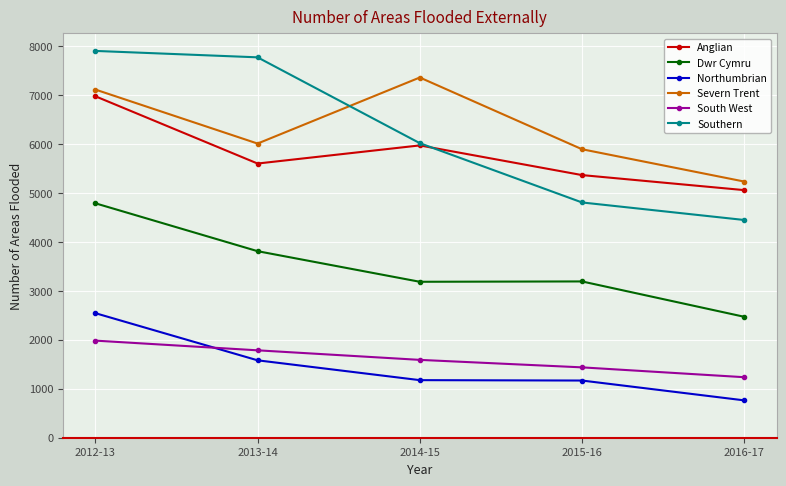

How many values in the Southern series are below 6016?

2